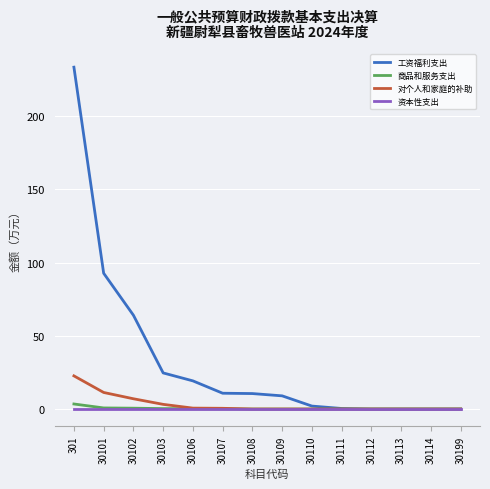

What is the difference between the 工资福利支出 values at 30101 and 30112?

92.7